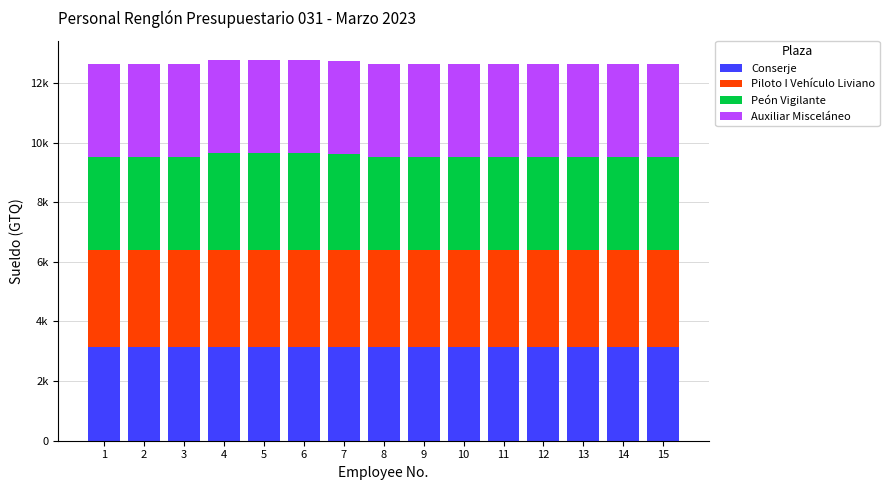

At which category is the sum across all series the highest?

4